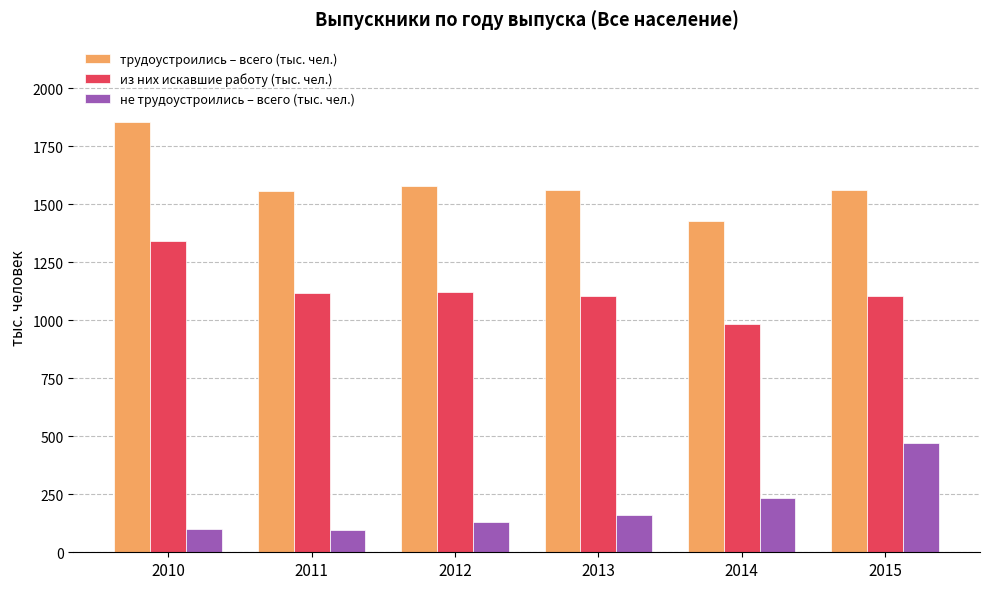

What is the value of the из них искавшие работу (тыс. чел.) bar at the 6th from the left?

1102.4